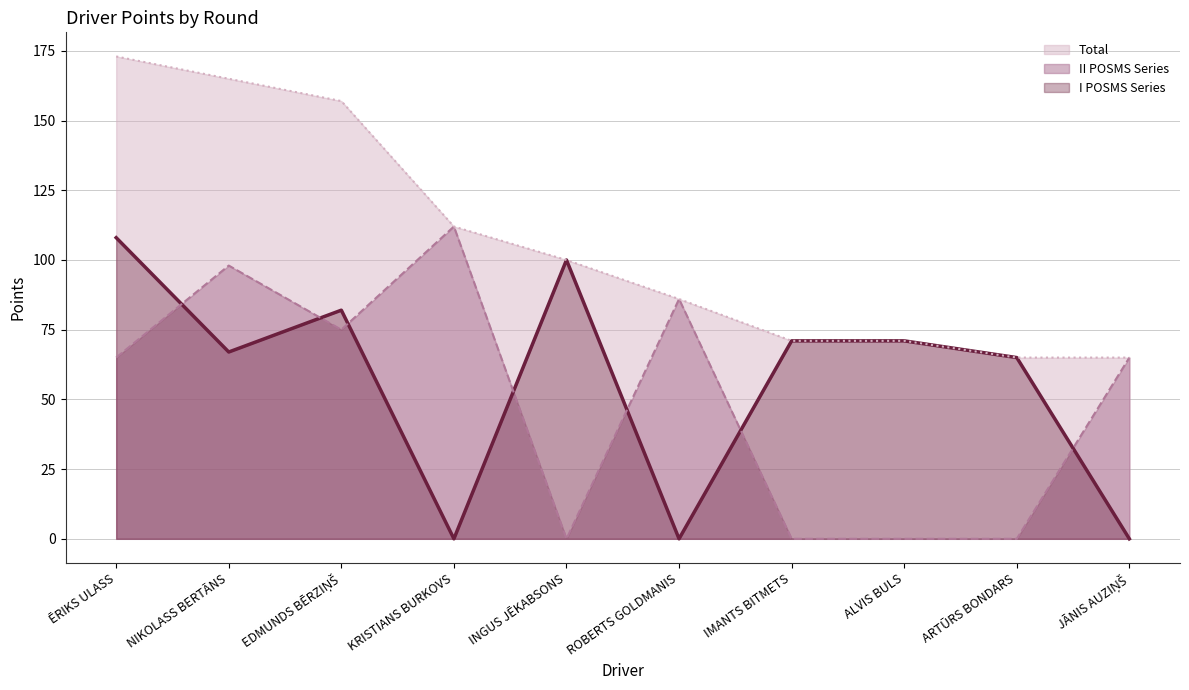

What is the label of the 5th point from the left?

INGUS JĒKABSONS